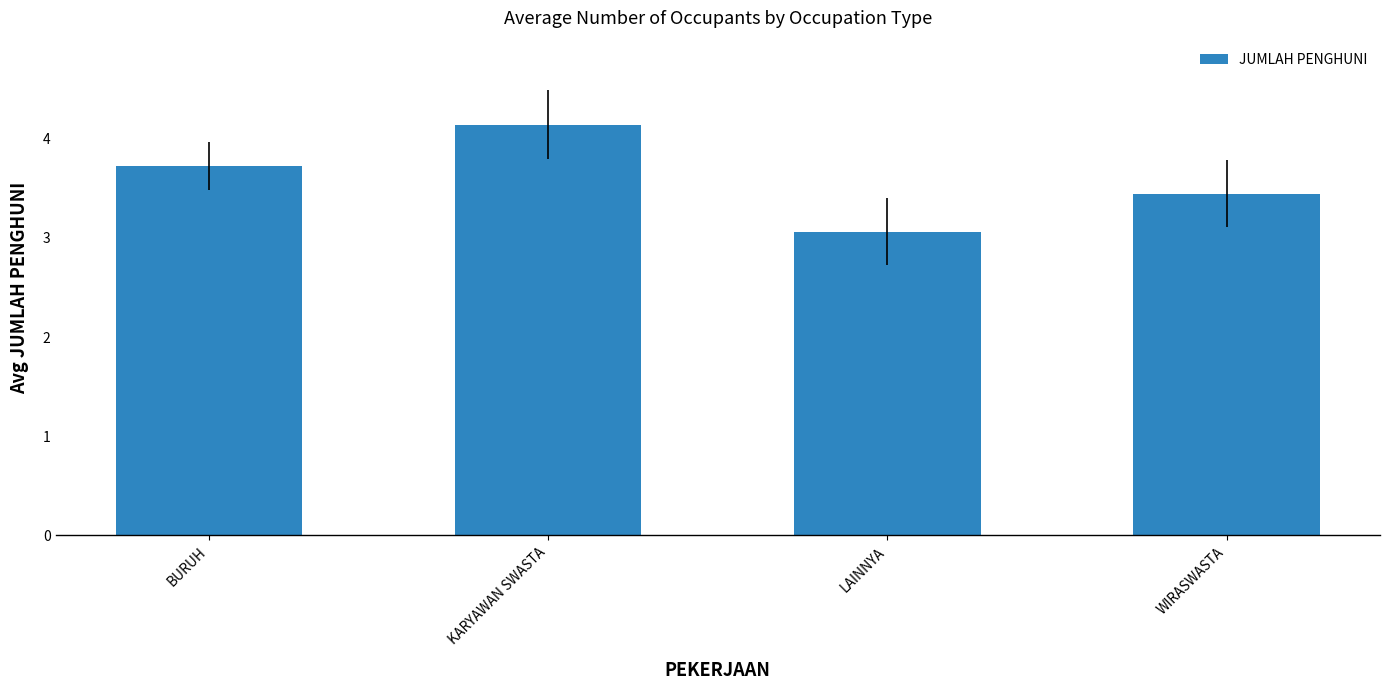

Count the number of categories in the chart.

4